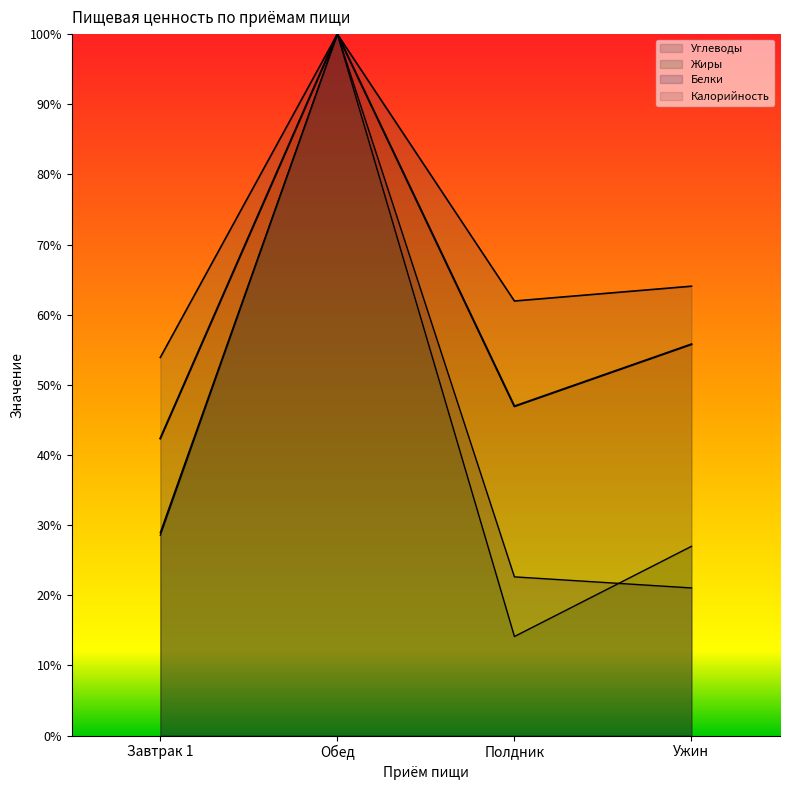

The Жиры series shows 31.8 at Ужин. True or false?

False